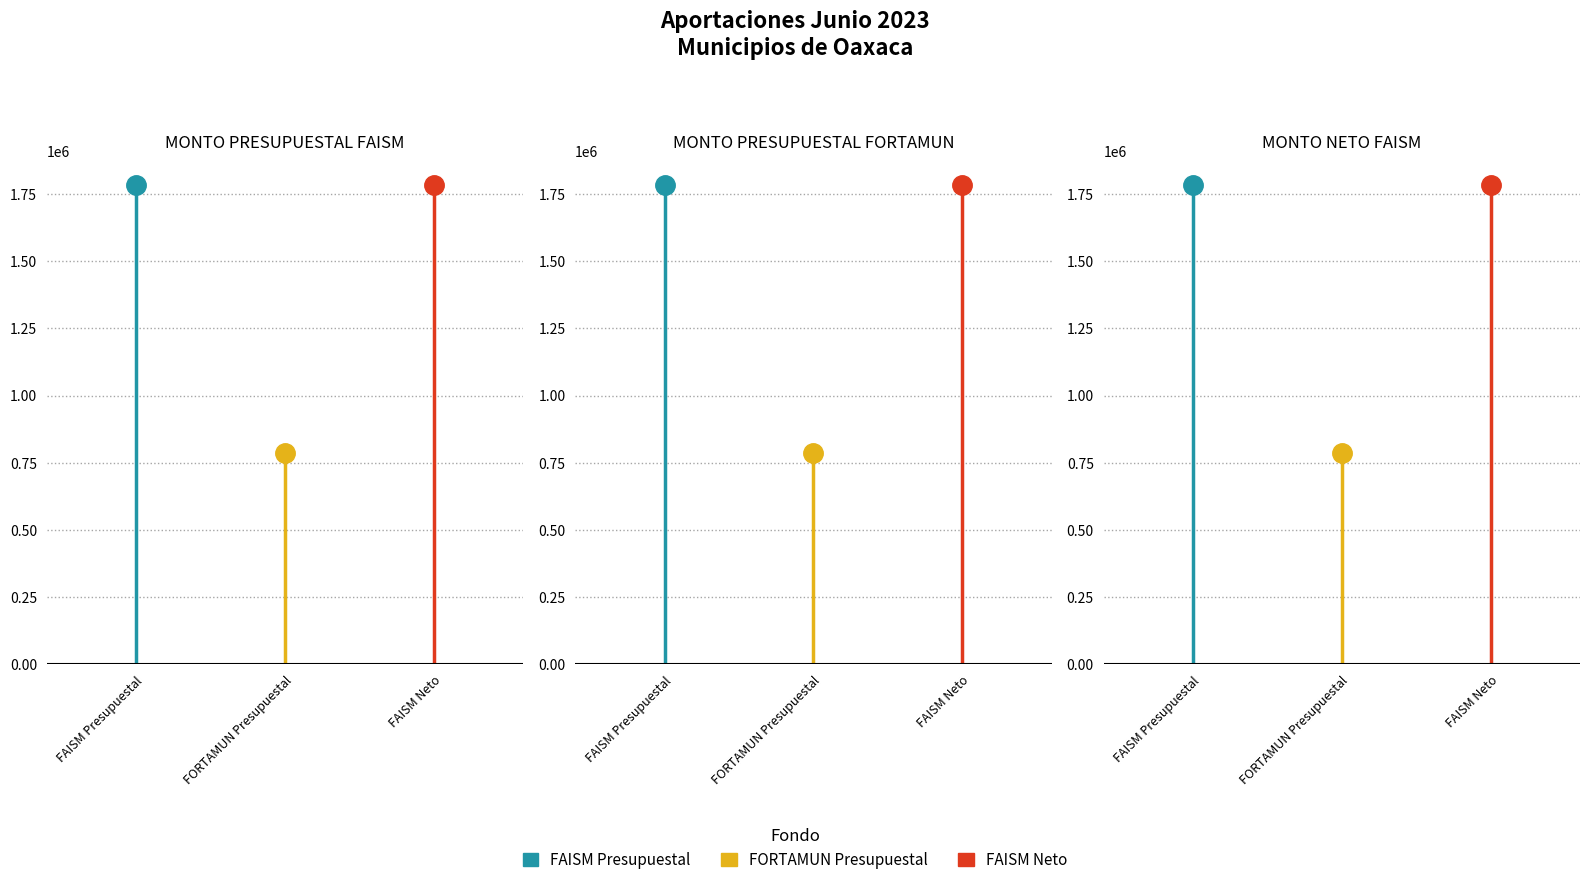

How many data points in FORTAMUN Presupuestal are less than 785060?

1